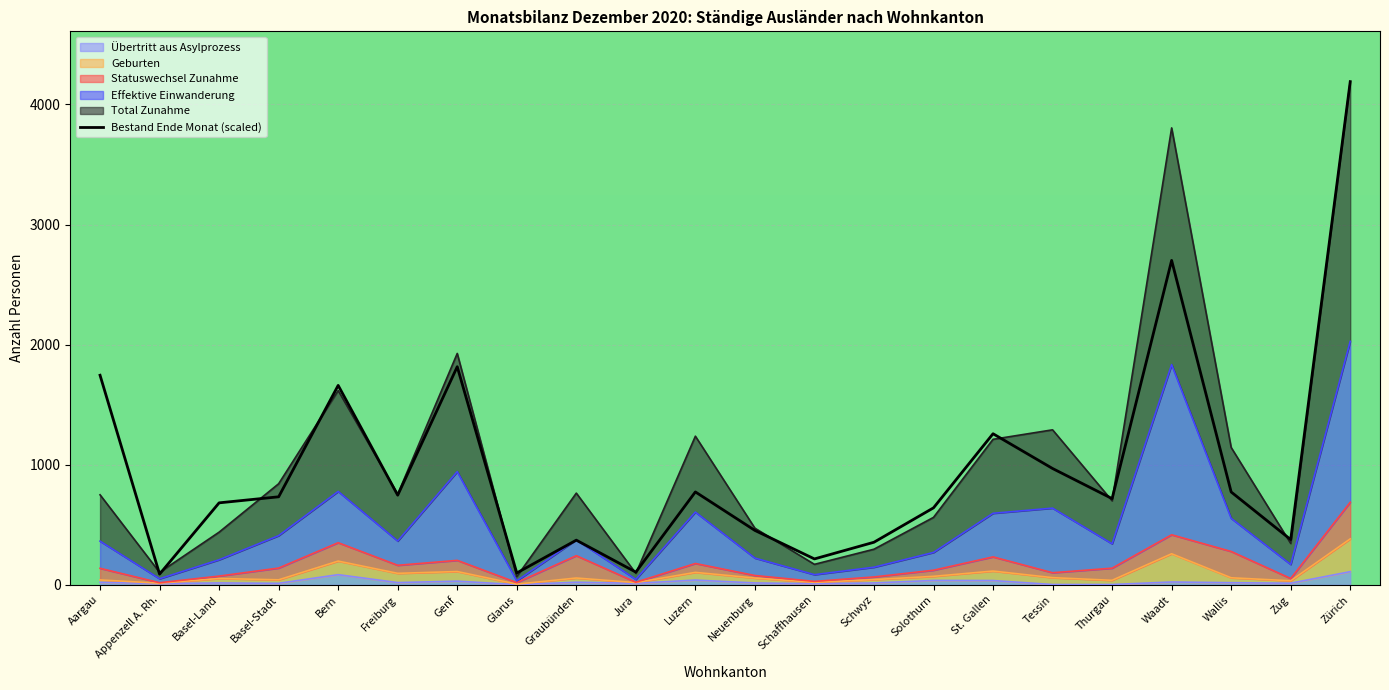

What is the value of the 10th point from the left?

106.2